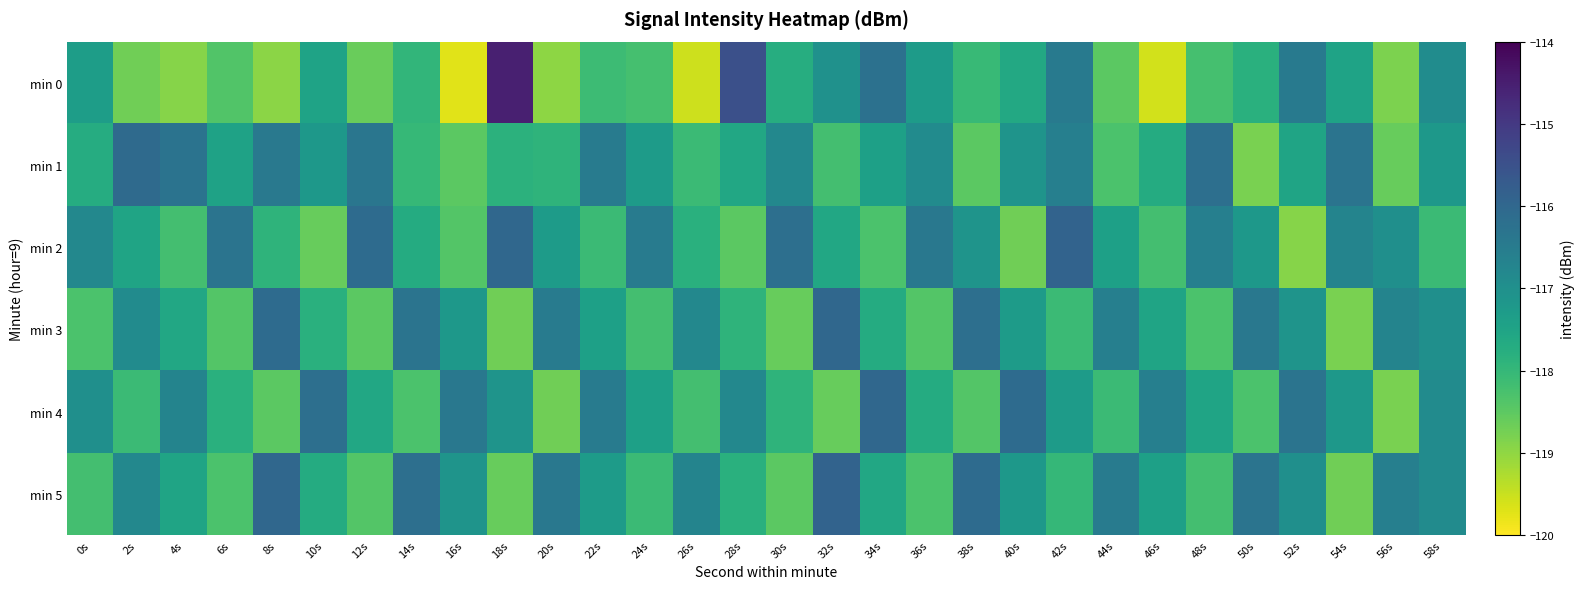

Reading left to right, extract all data points from this chart.

min 0: 0s=-117.3	2s=-118.7	4s=-118.9	6s=-118.4	8s=-118.9	10s=-117.5	12s=-118.6	14s=-118.0	16s=-119.7	18s=-114.5	20s=-119.0	22s=-118.1	24s=-118.2	26s=-119.5	28s=-115.5	30s=-117.7	32s=-117.0	34s=-116.2	36s=-117.3	38s=-118.0	40s=-117.6	42s=-116.5	44s=-118.5	46s=-119.6	48s=-118.2	50s=-117.8	52s=-116.5	54s=-117.5	56s=-118.8	58s=-116.9
min 1: 0s=-117.7	2s=-116.1	4s=-116.3	6s=-117.5	8s=-116.4	10s=-117.2	12s=-116.3	14s=-118.0	16s=-118.5	18s=-117.9	20s=-117.9	22s=-116.5	24s=-117.3	26s=-118.1	28s=-117.6	30s=-116.8	32s=-118.2	34s=-117.4	36s=-116.9	38s=-118.5	40s=-117.1	42s=-116.6	44s=-118.3	46s=-117.7	48s=-116.2	50s=-118.8	52s=-117.5	54s=-116.3	56s=-118.6	58s=-117.2
min 2: 0s=-116.8	2s=-117.5	4s=-118.2	6s=-116.3	8s=-117.9	10s=-118.6	12s=-116.1	14s=-117.7	16s=-118.4	18s=-116.0	20s=-117.3	22s=-118.1	24s=-116.5	26s=-117.8	28s=-118.5	30s=-116.2	32s=-117.6	34s=-118.3	36s=-116.4	38s=-117.1	40s=-118.7	42s=-115.9	44s=-117.4	46s=-118.2	48s=-116.6	50s=-117.2	52s=-118.9	54s=-116.7	56s=-117.0	58s=-118.1
min 3: 0s=-118.3	2s=-116.9	4s=-117.6	6s=-118.4	8s=-116.1	10s=-117.8	12s=-118.5	14s=-116.3	16s=-117.2	18s=-118.7	20s=-116.5	22s=-117.4	24s=-118.2	26s=-116.8	28s=-117.9	30s=-118.6	32s=-116.0	34s=-117.7	36s=-118.4	38s=-116.2	40s=-117.3	42s=-118.1	44s=-116.6	46s=-117.5	48s=-118.3	50s=-116.4	52s=-117.1	54s=-118.8	56s=-116.7	58s=-117.0
min 4: 0s=-117.0	2s=-118.1	4s=-116.7	6s=-117.8	8s=-118.5	10s=-116.2	12s=-117.6	14s=-118.3	16s=-116.4	18s=-117.1	20s=-118.7	22s=-116.5	24s=-117.4	26s=-118.2	28s=-116.8	30s=-117.9	32s=-118.6	34s=-116.0	36s=-117.7	38s=-118.4	40s=-116.1	42s=-117.3	44s=-118.1	46s=-116.6	48s=-117.5	50s=-118.3	52s=-116.3	54s=-117.2	56s=-118.8	58s=-116.9
min 5: 0s=-118.2	2s=-116.8	4s=-117.5	6s=-118.3	8s=-116.0	10s=-117.7	12s=-118.4	14s=-116.2	16s=-117.1	18s=-118.6	20s=-116.4	22s=-117.3	24s=-118.1	26s=-116.7	28s=-117.8	30s=-118.5	32s=-115.9	34s=-117.6	36s=-118.3	38s=-116.1	40s=-117.2	42s=-118.0	44s=-116.5	46s=-117.4	48s=-118.2	50s=-116.3	52s=-117.0	54s=-118.7	56s=-116.6	58s=-116.9